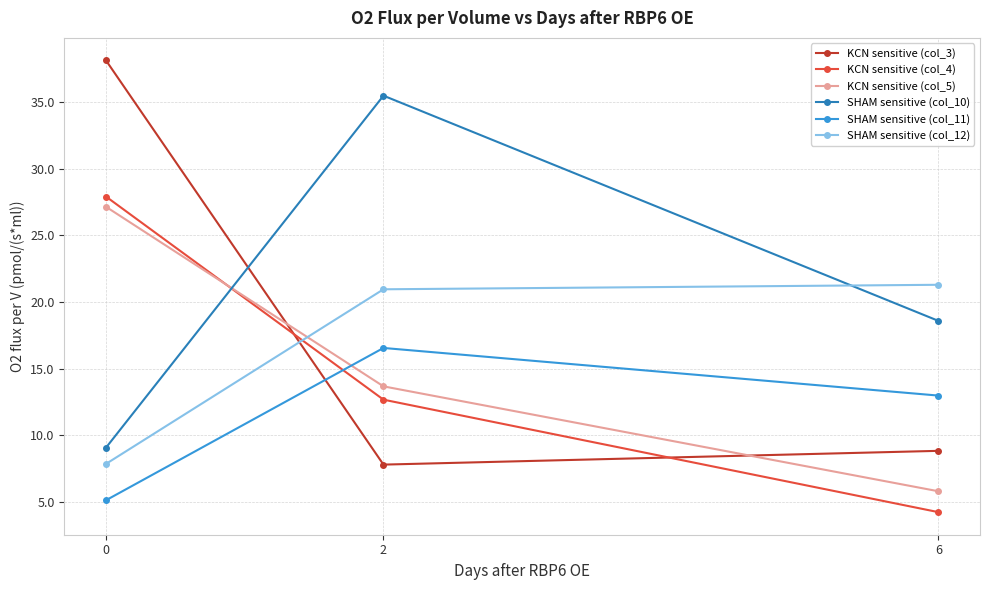

Which series has the largest total across all categories?

SHAM sensitive (col_10)